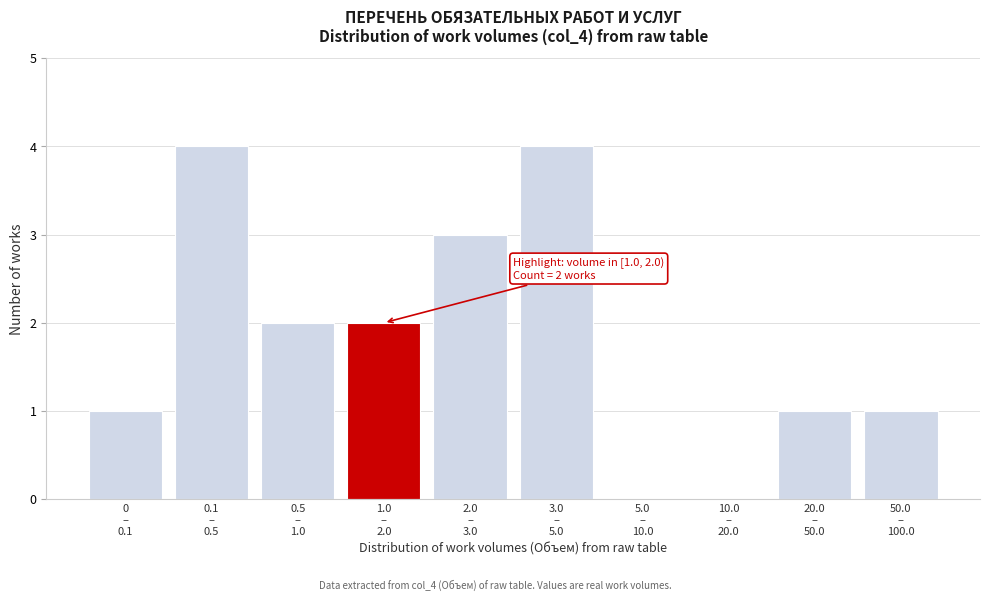

What is the maximum value shown in the chart?

4